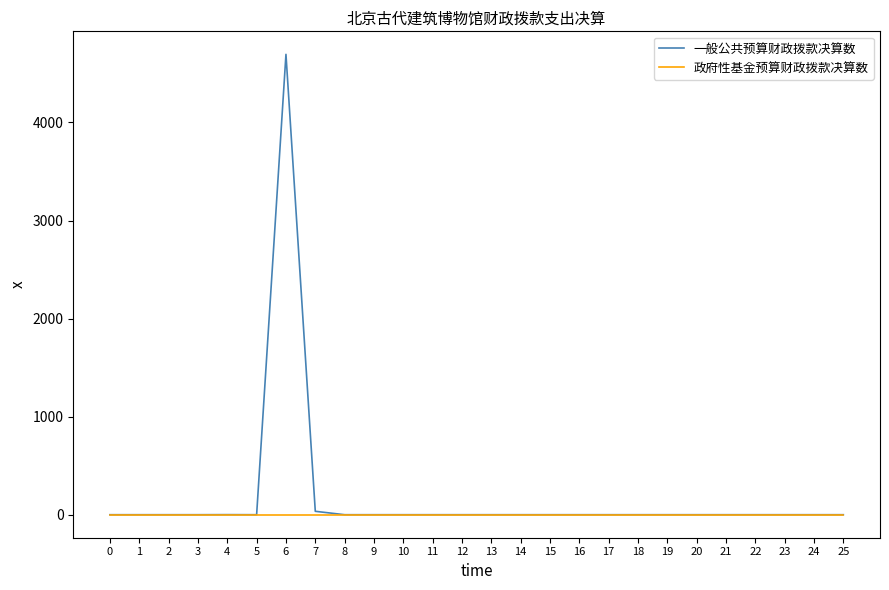

The value of 政府性基金预算财政拨款决算数 at 24 is 0.0. True or false?

True